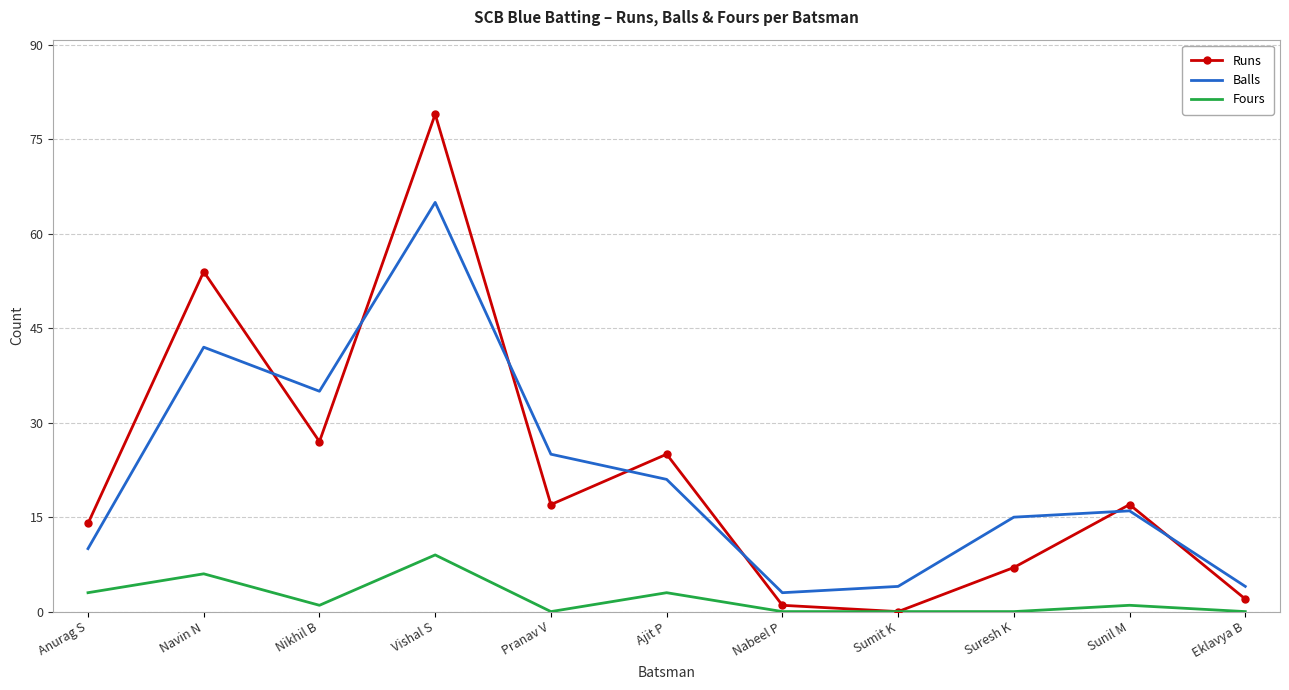

Where is the first local maximum for Runs?

Navin N